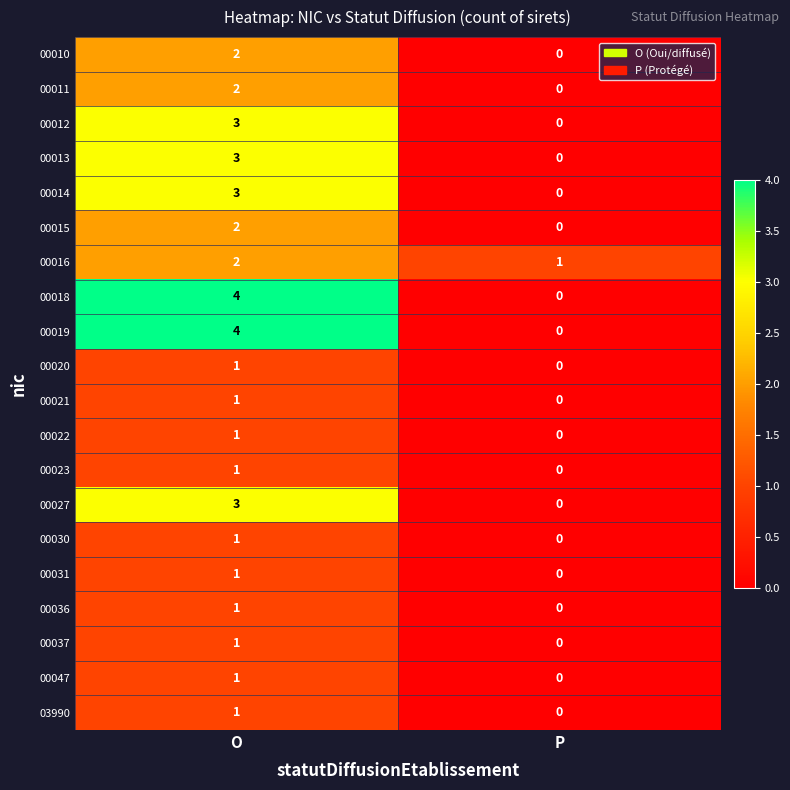

At which label is 00021 closest to 0?

P